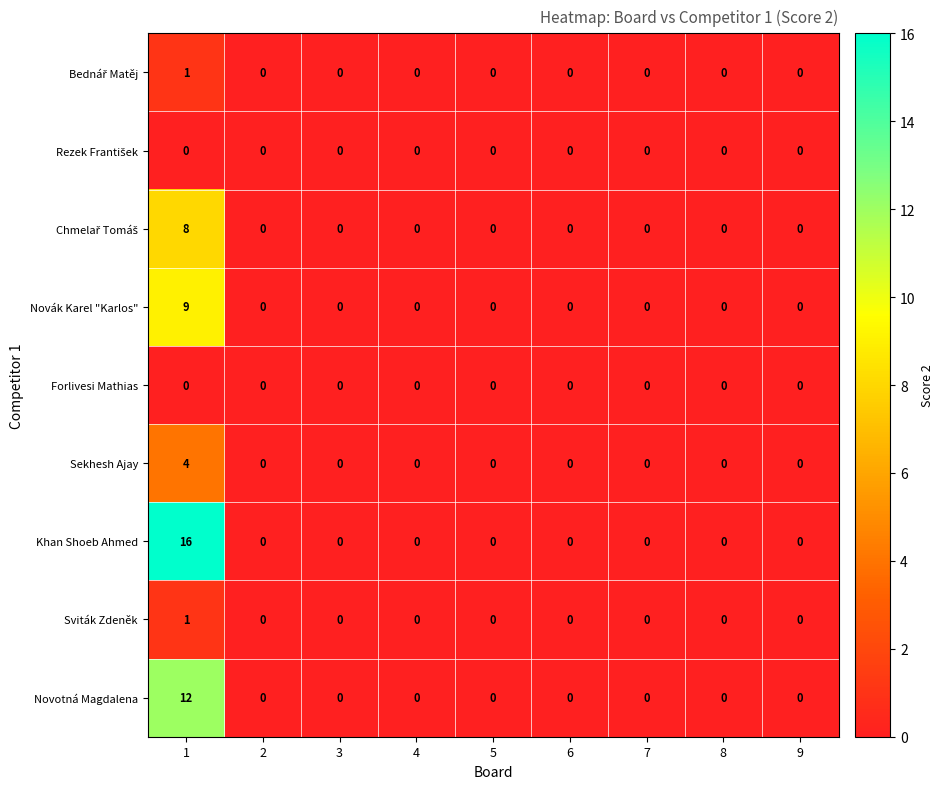

Between 1 and 5, which series saw the biggest shift?

Khan Shoeb Ahmed